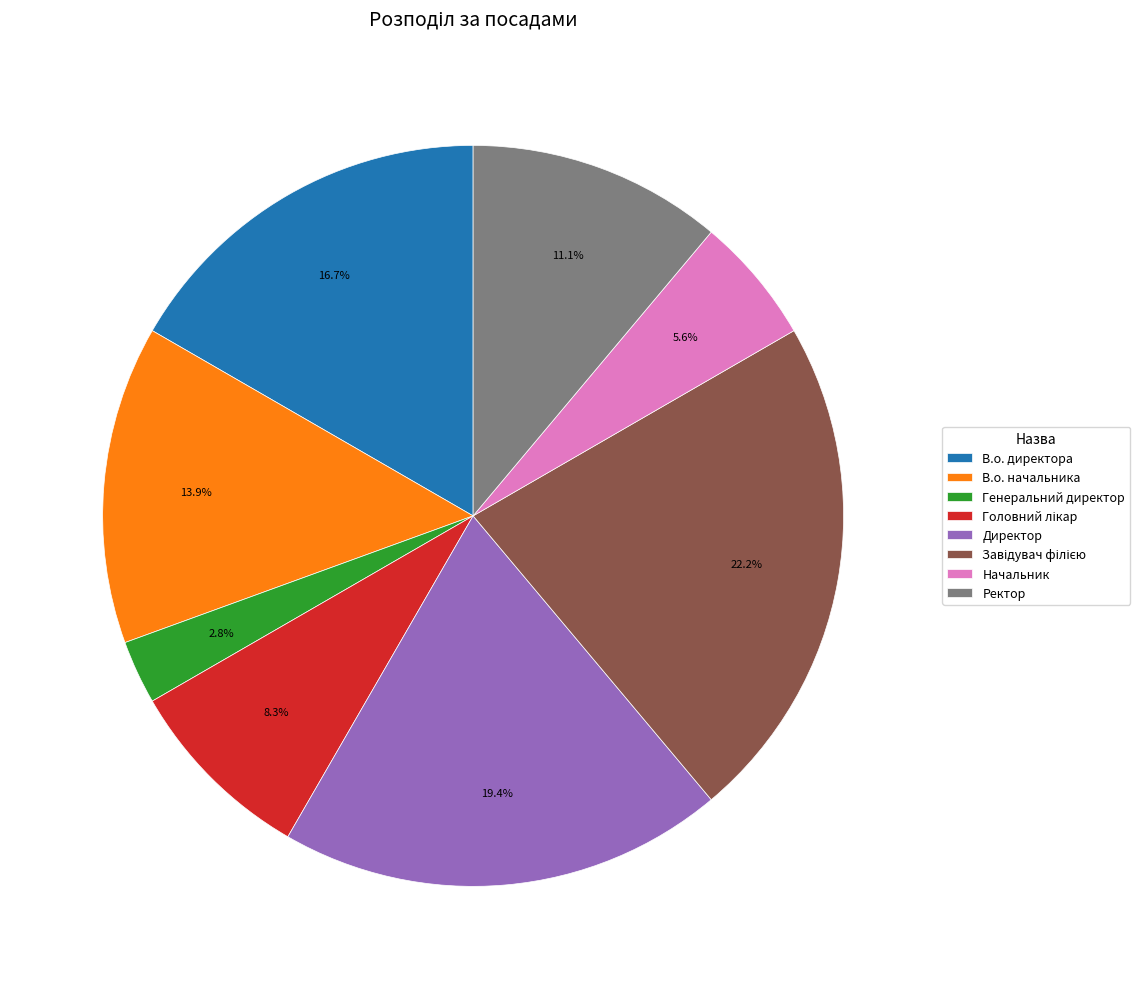

Is it true that Начальник is 6% of the pie?

True